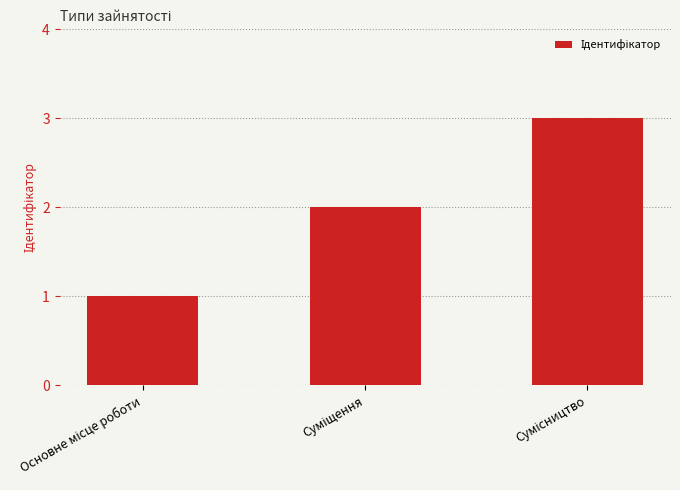

What is the average value?

2